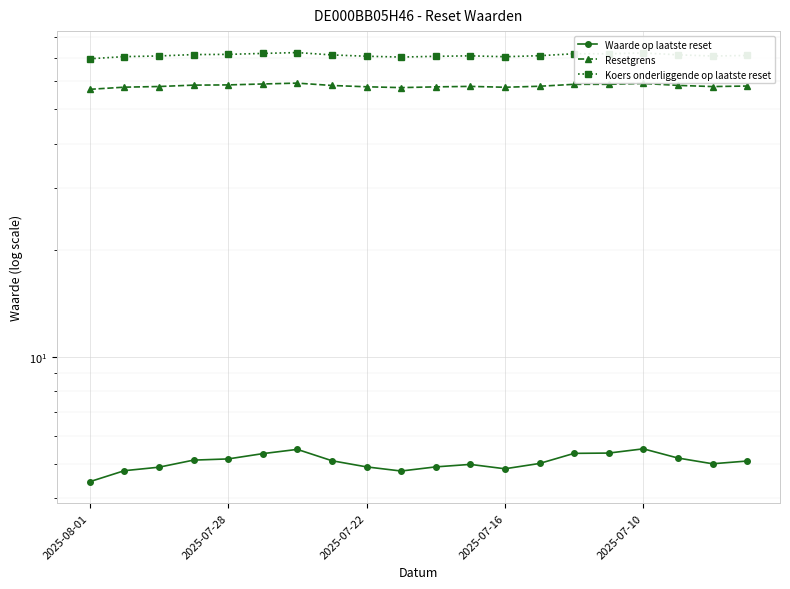

Reading left to right, extract all data points from this chart.

Waarde op laatste reset: 4.5	4.8	4.9	5.1	5.2	5.3	5.5	5.1	4.9	4.8	4.9	5.0	4.8	5.0	5.3	5.4	5.5	5.2	5.0	5.1
Resetgrens: 56.9	57.7	58.0	58.5	58.6	59.0	59.3	58.4	57.9	57.6	57.9	58.0	57.7	58.1	58.8	58.8	59.2	58.4	58.0	58.2
Koers onderliggende op laatste reset: 69.4	70.4	70.7	71.4	71.5	71.9	72.3	71.2	70.6	70.2	70.6	70.8	70.4	70.8	71.7	71.7	72.1	71.2	70.7	70.9